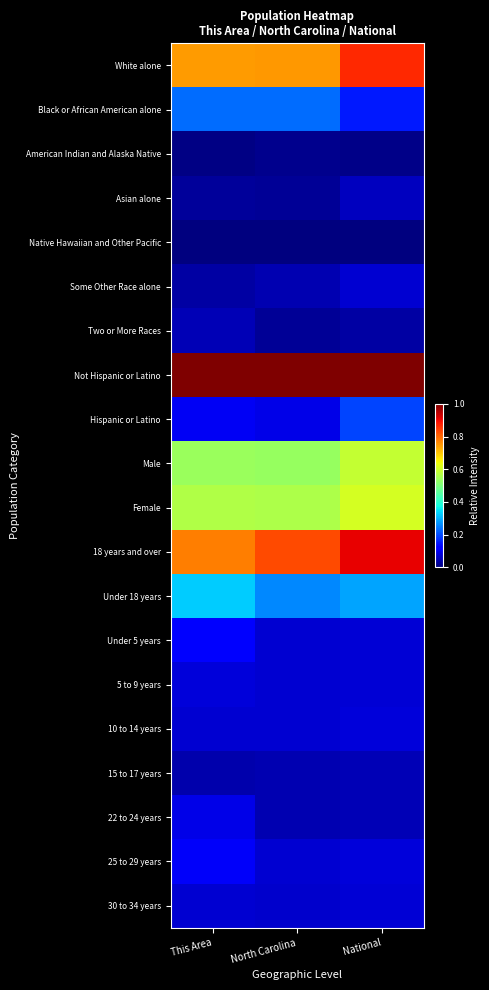

Reading right to left, transcribe all the data shown in this chart.

White alone: National=0.9	North Carolina=0.7	This Area=0.7
Black or African American alone: National=0.1	North Carolina=0.2	This Area=0.2
American Indian and Alaska Native: National=0.0	North Carolina=0.0	This Area=0.0
Asian alone: National=0.1	North Carolina=0.0	This Area=0.0
Native Hawaiian and Other Pacific: National=0.0	North Carolina=0.0	This Area=0.0
Some Other Race alone: National=0.1	North Carolina=0.0	This Area=0.0
Two or More Races: National=0.0	North Carolina=0.0	This Area=0.0
Not Hispanic or Latino: National=1.0	North Carolina=1.0	This Area=1.0
Hispanic or Latino: National=0.2	North Carolina=0.1	This Area=0.1
Male: National=0.6	North Carolina=0.5	This Area=0.5
Female: National=0.6	North Carolina=0.6	This Area=0.6
18 years and over: National=0.9	North Carolina=0.8	This Area=0.8
Under 18 years: National=0.3	North Carolina=0.3	This Area=0.3
Under 5 years: National=0.1	North Carolina=0.1	This Area=0.1
5 to 9 years: National=0.1	North Carolina=0.1	This Area=0.1
10 to 14 years: National=0.1	North Carolina=0.1	This Area=0.1
15 to 17 years: National=0.0	North Carolina=0.0	This Area=0.0
22 to 24 years: National=0.0	North Carolina=0.0	This Area=0.1
25 to 29 years: National=0.1	North Carolina=0.1	This Area=0.1
30 to 34 years: National=0.1	North Carolina=0.1	This Area=0.1